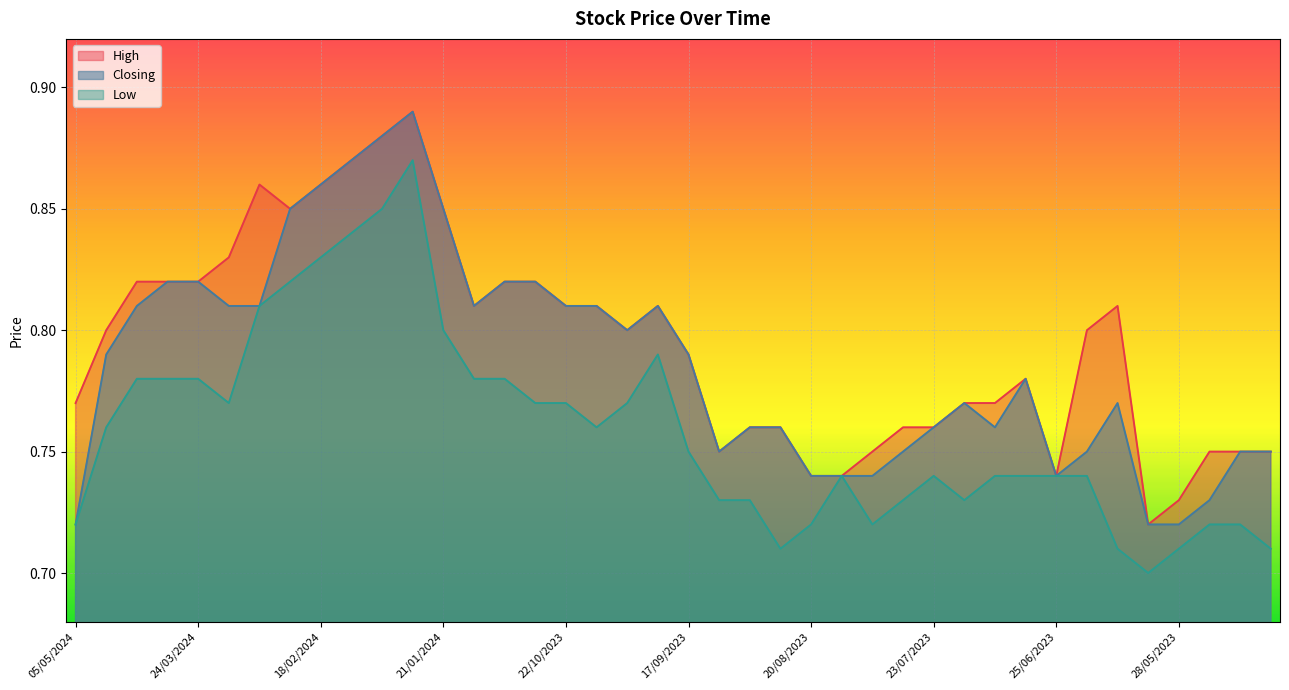

Reading right to left, extract all data points from this chart.

High: 07/05/2023=0.8	14/05/2023=0.8	21/05/2023=0.8	28/05/2023=0.7	04/06/2023=0.7	11/06/2023=0.8	18/06/2023=0.8	25/06/2023=0.7	02/07/2023=0.8	09/07/2023=0.8	16/07/2023=0.8	23/07/2023=0.8	30/07/2023=0.8	06/08/2023=0.8	13/08/2023=0.7	20/08/2023=0.7	27/08/2023=0.8	03/09/2023=0.8	10/09/2023=0.8	17/09/2023=0.8	24/09/2023=0.8	01/10/2023=0.8	08/10/2023=0.8	22/10/2023=0.8	29/10/2023=0.8	12/11/2023=0.8	07/01/2024=0.8	21/01/2024=0.8	28/01/2024=0.9	04/02/2024=0.9	11/02/2024=0.9	18/02/2024=0.9	03/03/2024=0.8	10/03/2024=0.9	17/03/2024=0.8	24/03/2024=0.8	31/03/2024=0.8	21/04/2024=0.8	28/04/2024=0.8	05/05/2024=0.8
Closing: 07/05/2023=0.8	14/05/2023=0.8	21/05/2023=0.7	28/05/2023=0.7	04/06/2023=0.7	11/06/2023=0.8	18/06/2023=0.8	25/06/2023=0.7	02/07/2023=0.8	09/07/2023=0.8	16/07/2023=0.8	23/07/2023=0.8	30/07/2023=0.8	06/08/2023=0.7	13/08/2023=0.7	20/08/2023=0.7	27/08/2023=0.8	03/09/2023=0.8	10/09/2023=0.8	17/09/2023=0.8	24/09/2023=0.8	01/10/2023=0.8	08/10/2023=0.8	22/10/2023=0.8	29/10/2023=0.8	12/11/2023=0.8	07/01/2024=0.8	21/01/2024=0.8	28/01/2024=0.9	04/02/2024=0.9	11/02/2024=0.9	18/02/2024=0.9	03/03/2024=0.8	10/03/2024=0.8	17/03/2024=0.8	24/03/2024=0.8	31/03/2024=0.8	21/04/2024=0.8	28/04/2024=0.8	05/05/2024=0.7
Low: 07/05/2023=0.7	14/05/2023=0.7	21/05/2023=0.7	28/05/2023=0.7	04/06/2023=0.7	11/06/2023=0.7	18/06/2023=0.7	25/06/2023=0.7	02/07/2023=0.7	09/07/2023=0.7	16/07/2023=0.7	23/07/2023=0.7	30/07/2023=0.7	06/08/2023=0.7	13/08/2023=0.7	20/08/2023=0.7	27/08/2023=0.7	03/09/2023=0.7	10/09/2023=0.7	17/09/2023=0.8	24/09/2023=0.8	01/10/2023=0.8	08/10/2023=0.8	22/10/2023=0.8	29/10/2023=0.8	12/11/2023=0.8	07/01/2024=0.8	21/01/2024=0.8	28/01/2024=0.9	04/02/2024=0.8	11/02/2024=0.8	18/02/2024=0.8	03/03/2024=0.8	10/03/2024=0.8	17/03/2024=0.8	24/03/2024=0.8	31/03/2024=0.8	21/04/2024=0.8	28/04/2024=0.8	05/05/2024=0.7